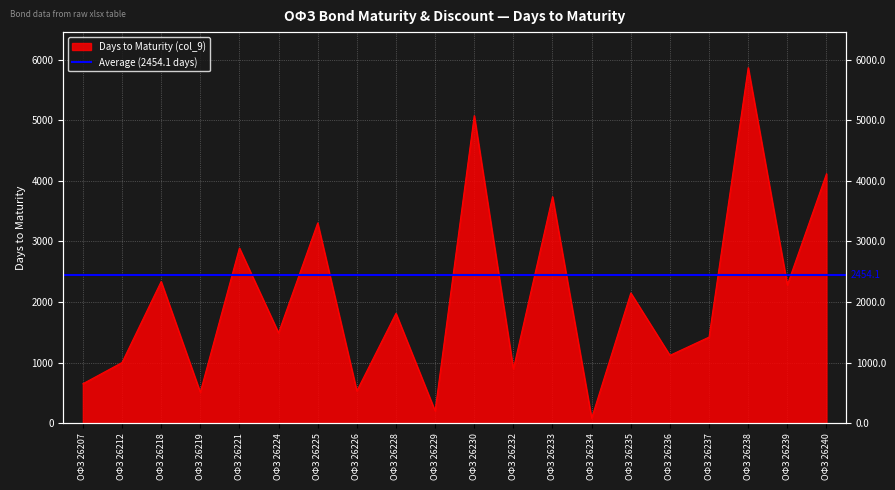

What is the approximate value at ОФЗ 26234, to the nearest 50?

100